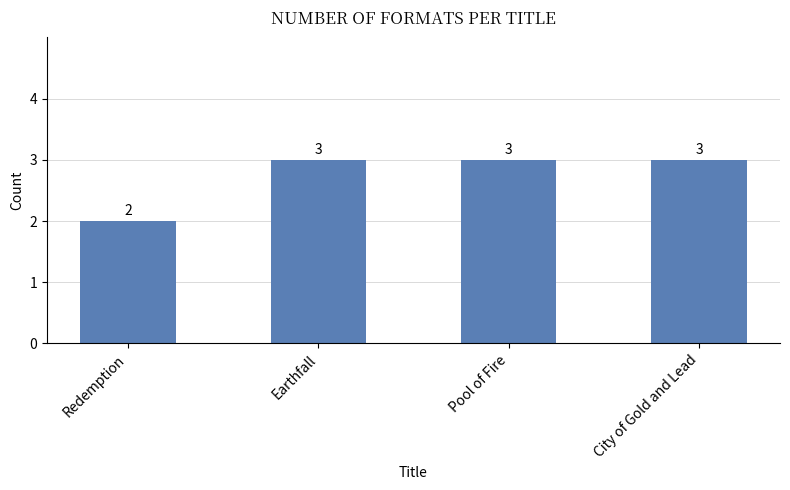

How many values are between 3 and 4?

3